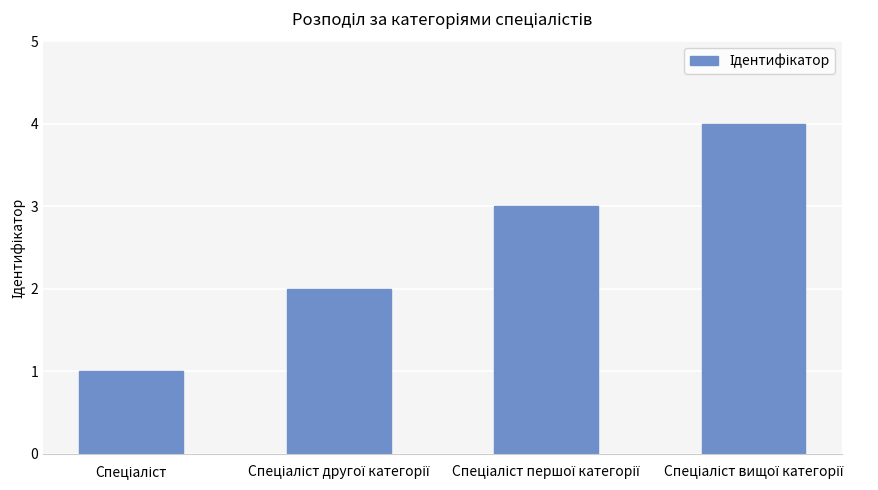

Are the bars grouped side by side (vs. stacked)?

No